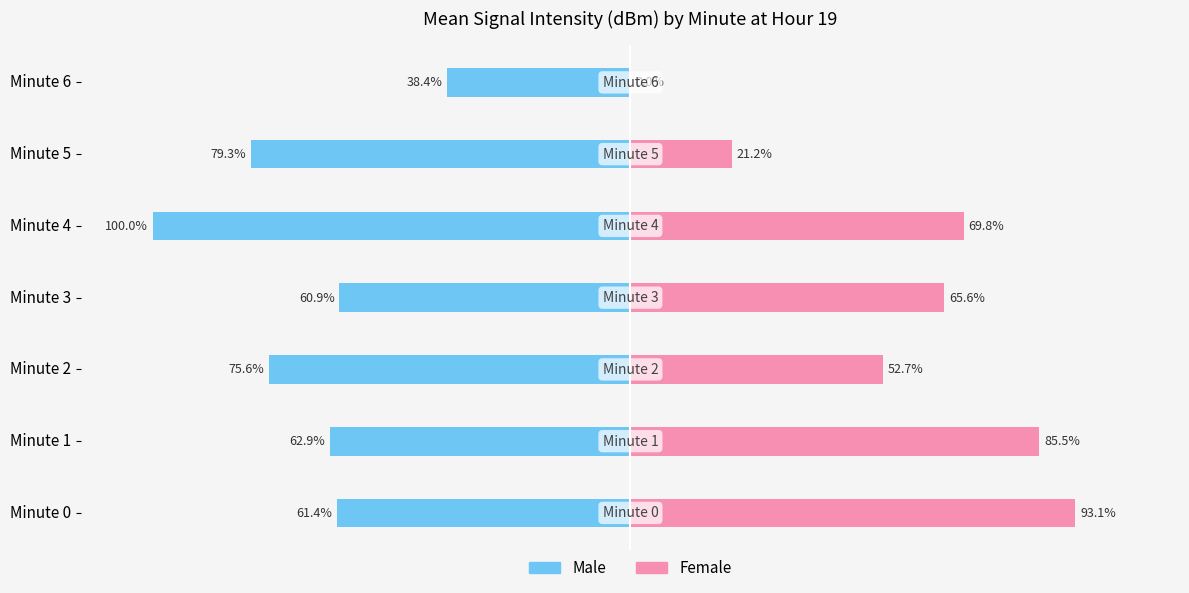

What are all the series names shown in the legend?

Male, Female